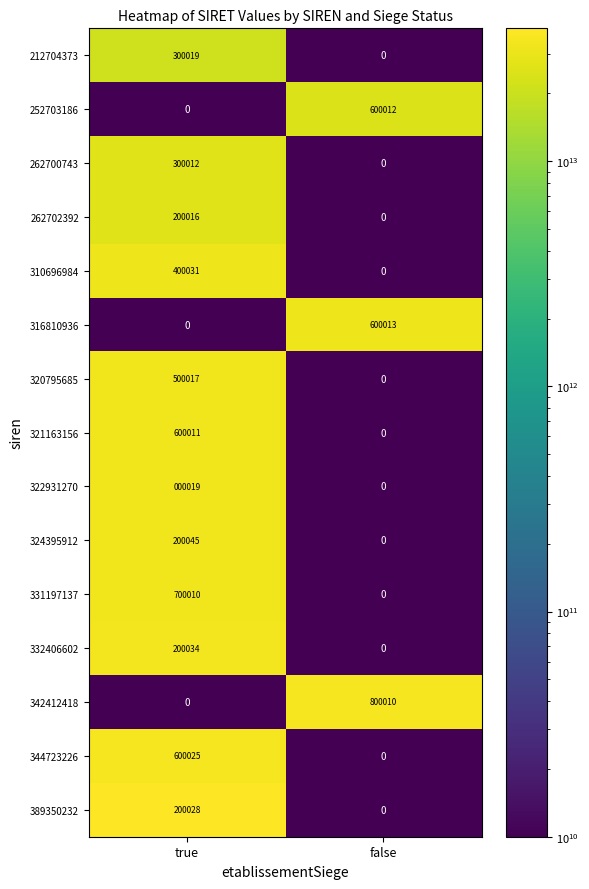

How many distinct data groups are displayed?

15